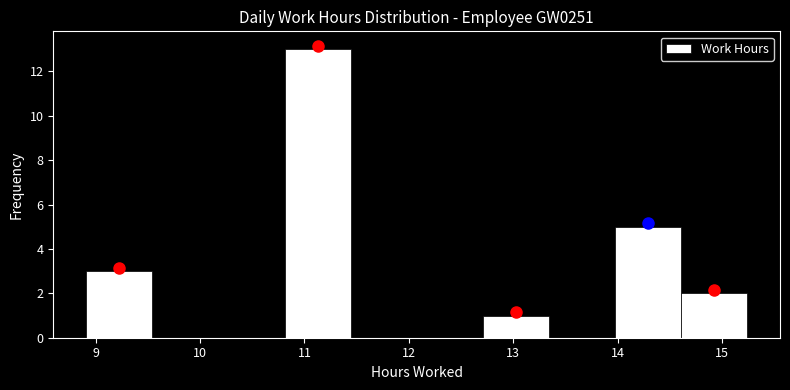

Over which range of the x-axis is the bar tallest?

10.8 to 11.4